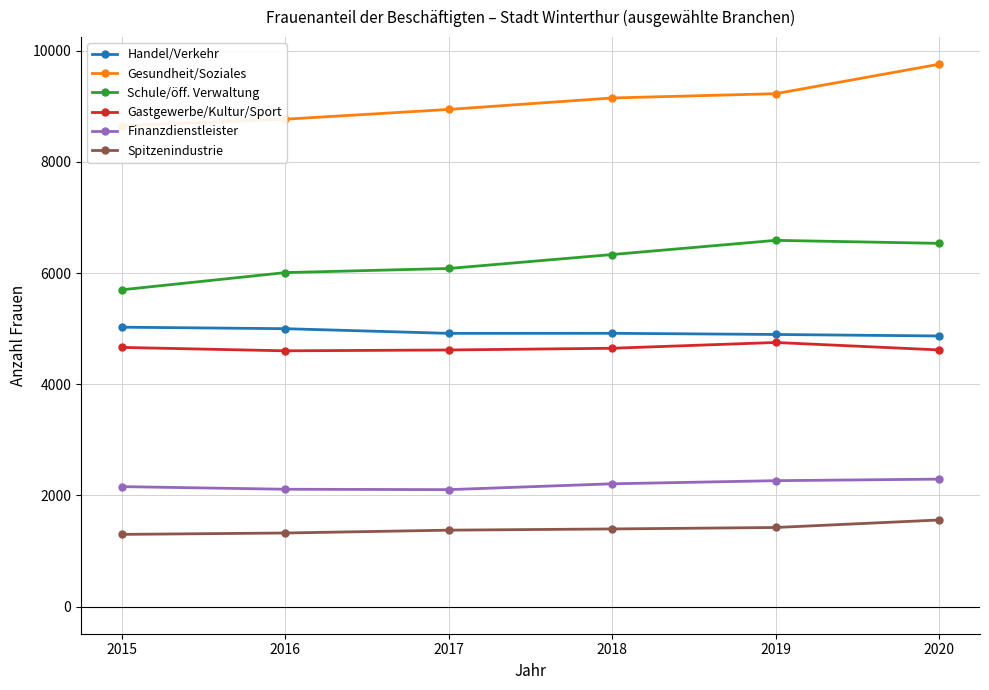

True or false: Handel/Verkehr and Spitzenindustrie cross at least once.

False